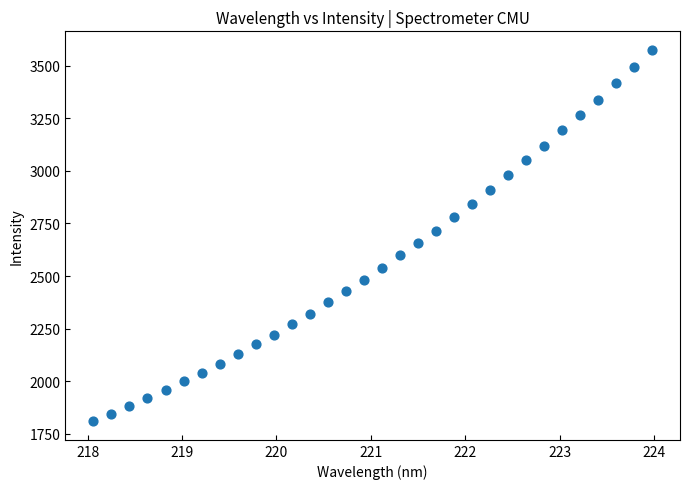

What is the range of X values (max minus min)?

5.9